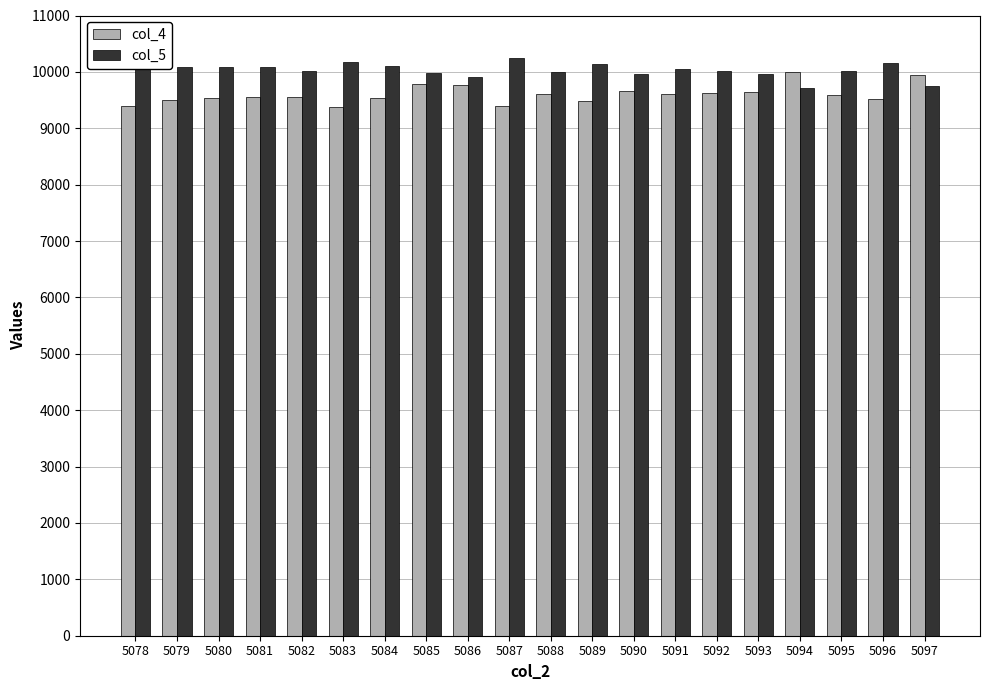

How many distinct data groups are displayed?

2